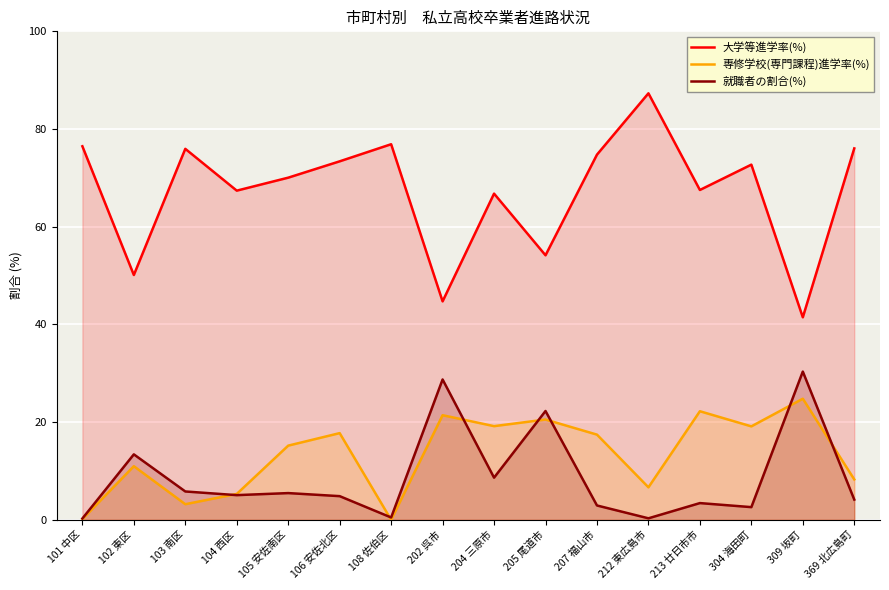

What is the maximum value shown in the chart?

87.3